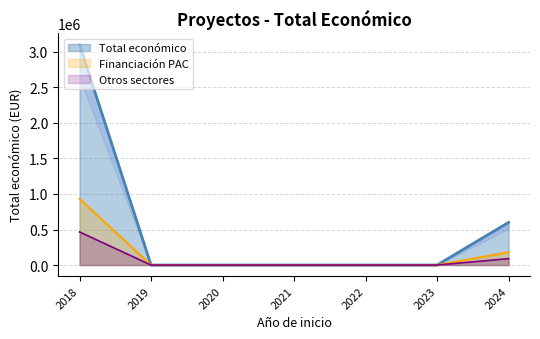

The value of Total económico at 2022 is 0.0. True or false?

True